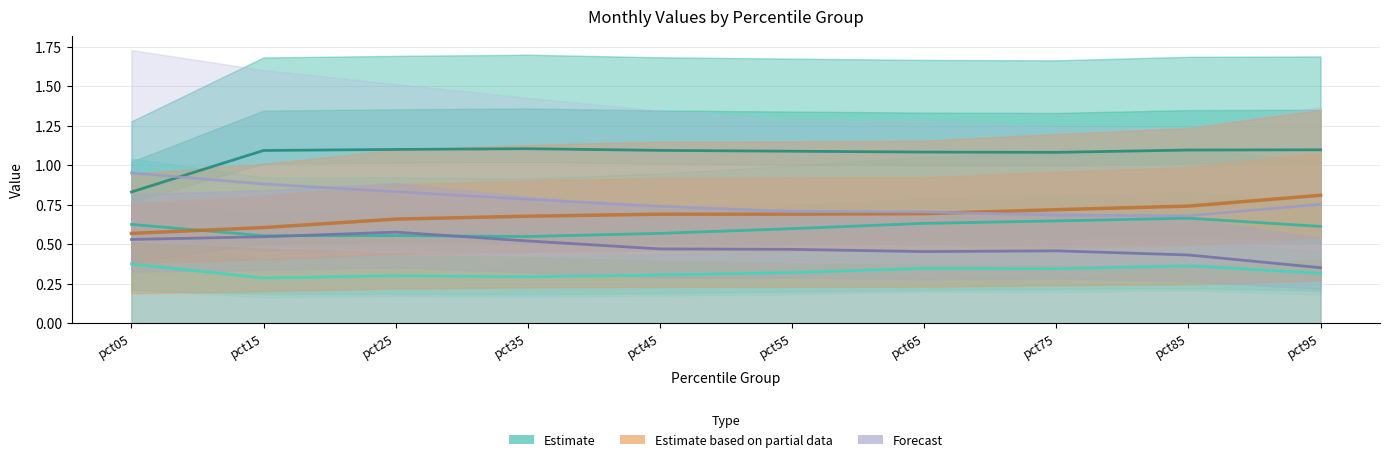

What is the greatest value displayed?

1.1